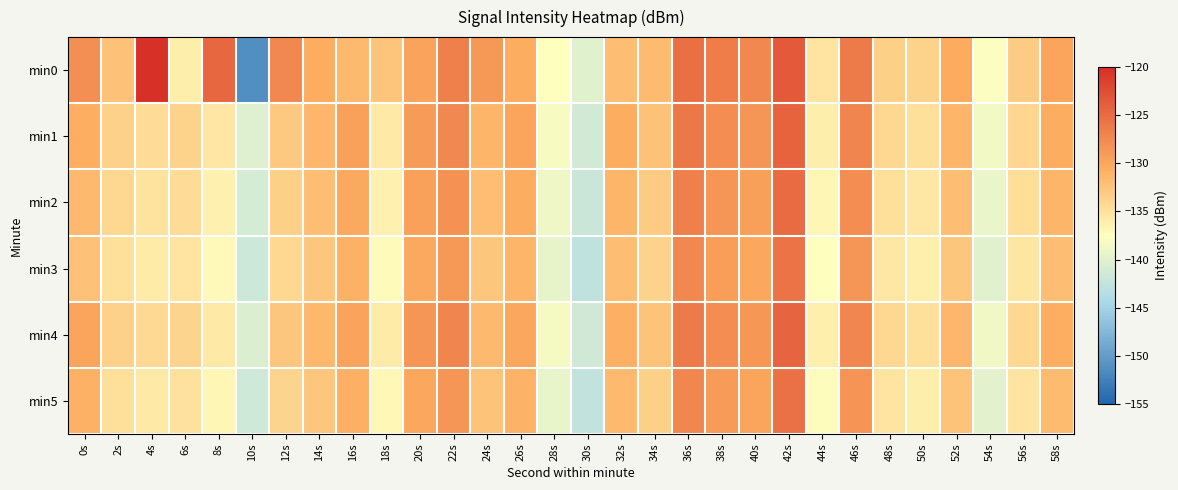

At which category is the sum across all series the highest?

42s